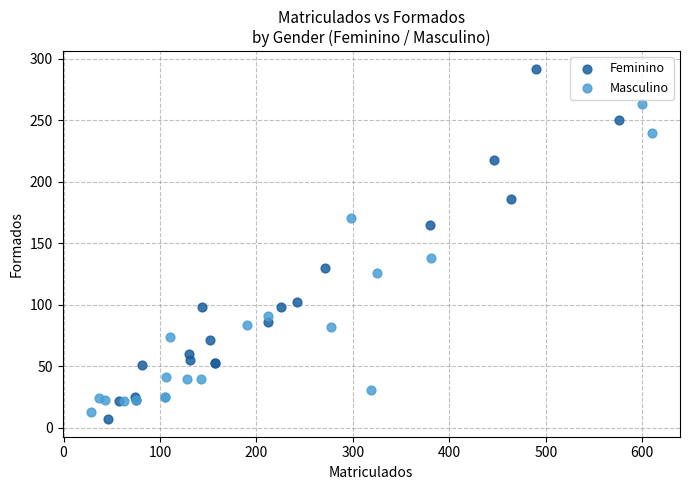

Which series has the widest spread of Y values?

Feminino